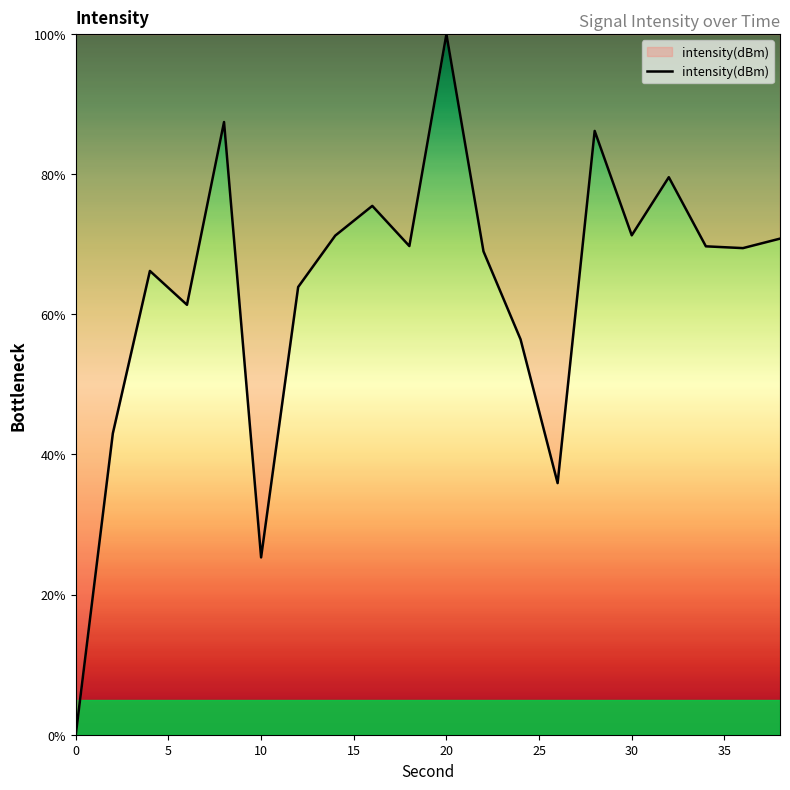

What is the greatest value displayed?

100.0